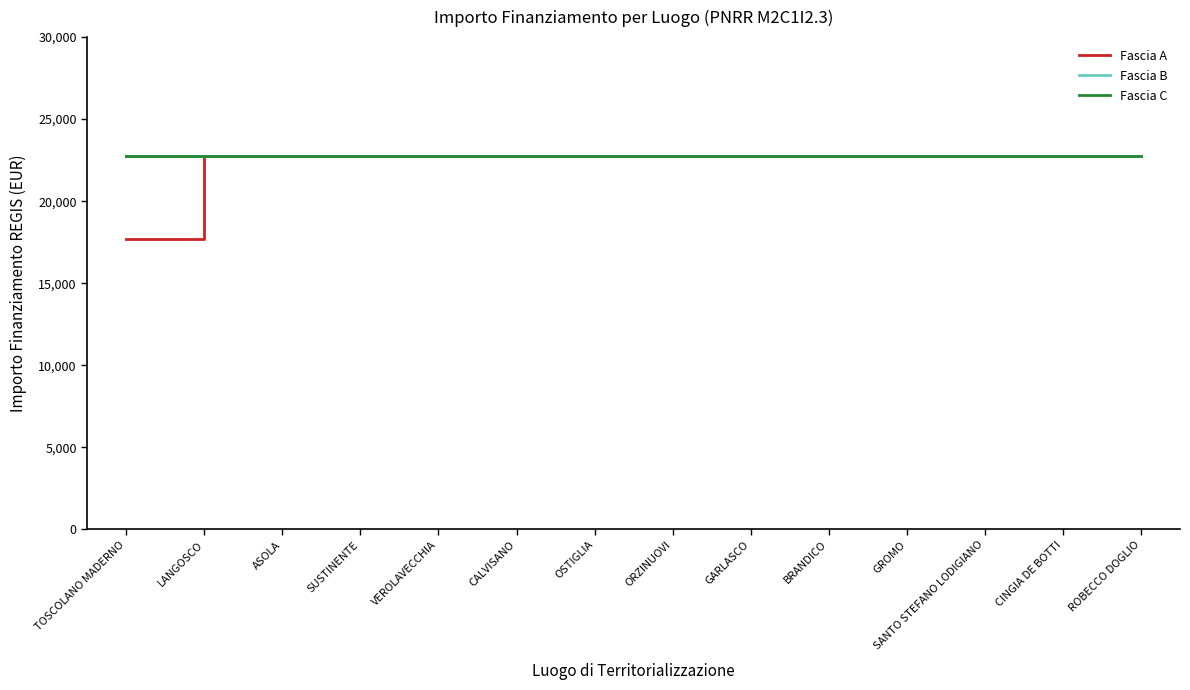

How many lines are shown in the chart?

3